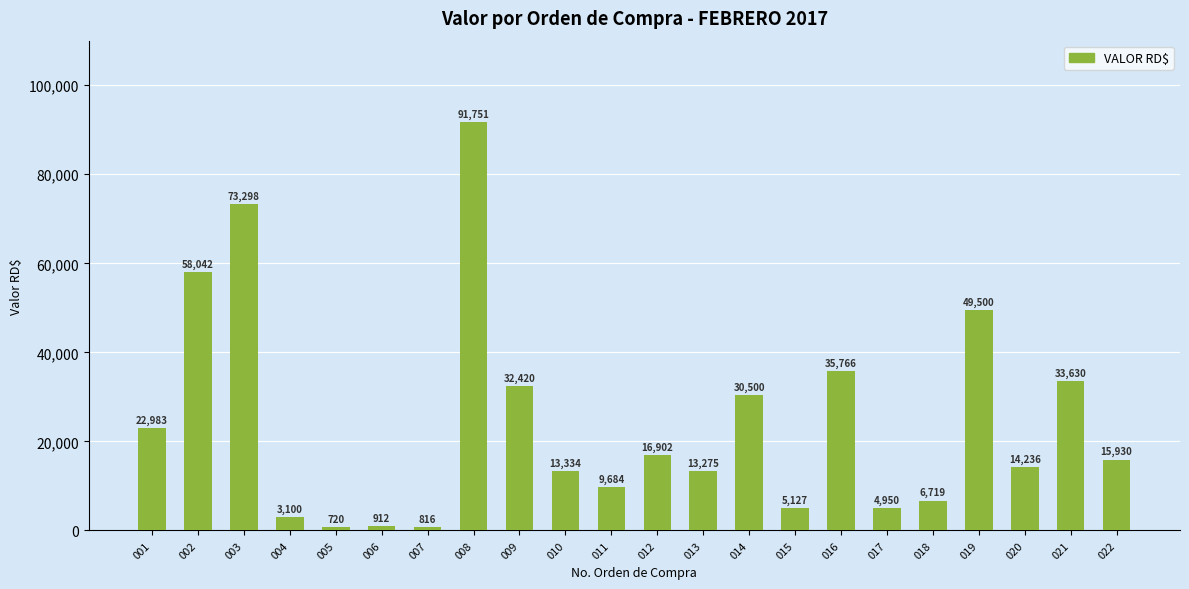

What is the value of the 12th bar from the left?

16902.3